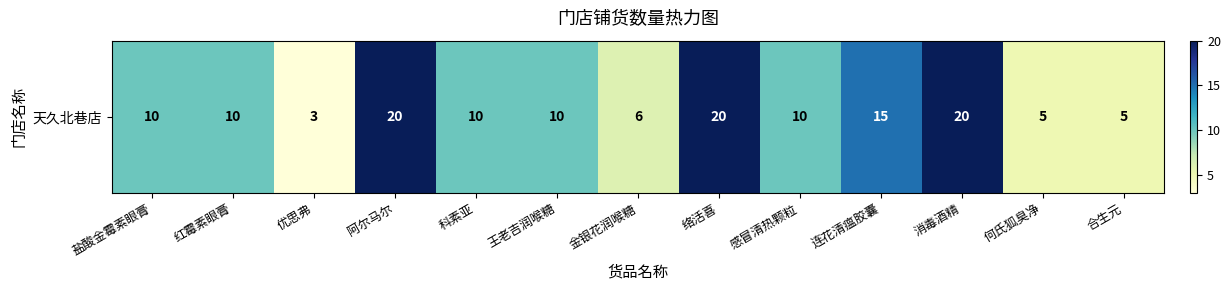

List the labels in order of value, smallest first.

优思弗, 何氏狐臭净, 合生元, 金银花润喉糖, 盐酸金霉素眼膏, 红霉素眼膏, 科素亚, 王老吉润喉糖, 感冒清热颗粒, 连花清瘟胶囊, 阿尔马尔, 络活喜, 消毒酒精